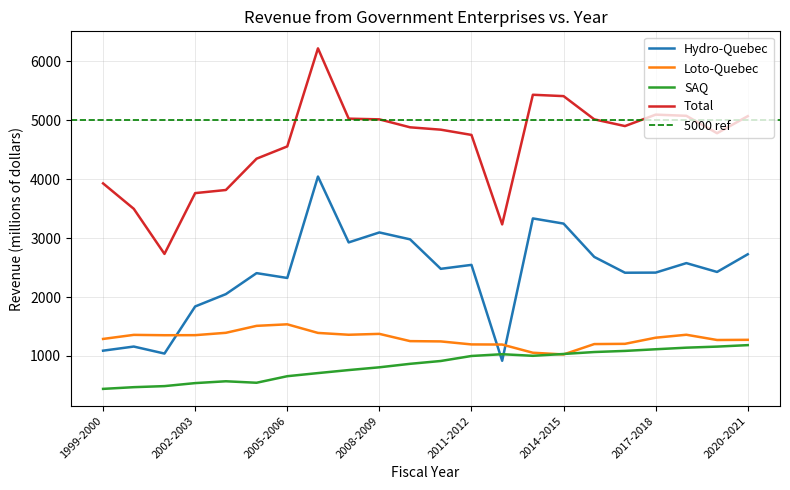

How many values in the Loto-Quebec series exceed 1310?

10